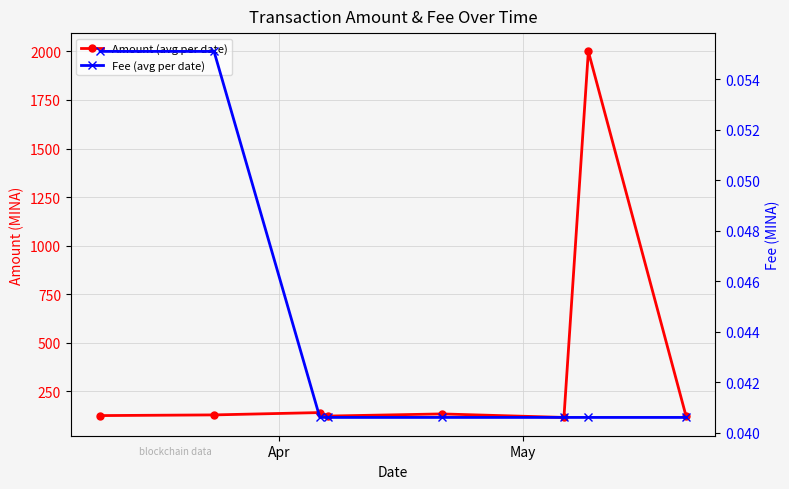

Is it true that Fee (avg per date) equals 0.0 at Apr?

False